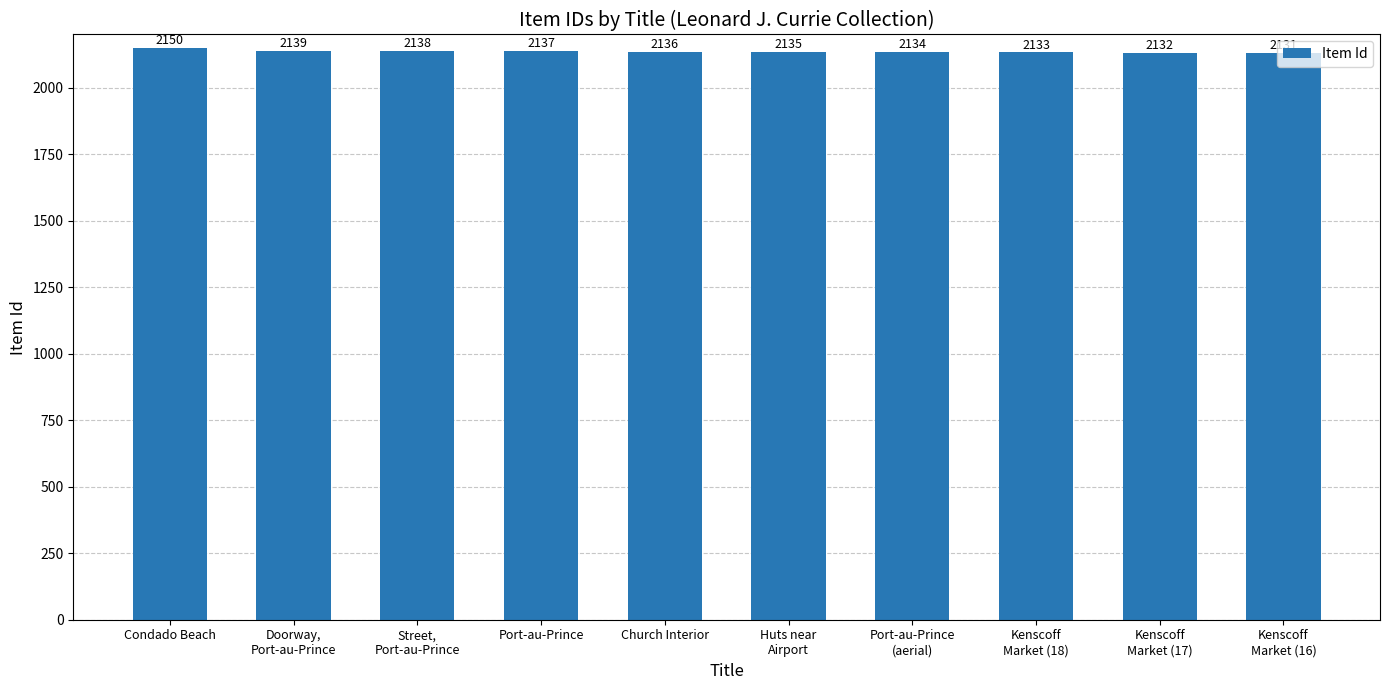

Reading left to right, transcribe all the data shown in this chart.

Condado Beach=2150	Doorway,
Port-au-Prince=2139	Street,
Port-au-Prince=2138	Port-au-Prince=2137	Church Interior=2136	Huts near
Airport=2135	Port-au-Prince
(aerial)=2134	Kenscoff
Market (18)=2133	Kenscoff
Market (17)=2132	Kenscoff
Market (16)=2131